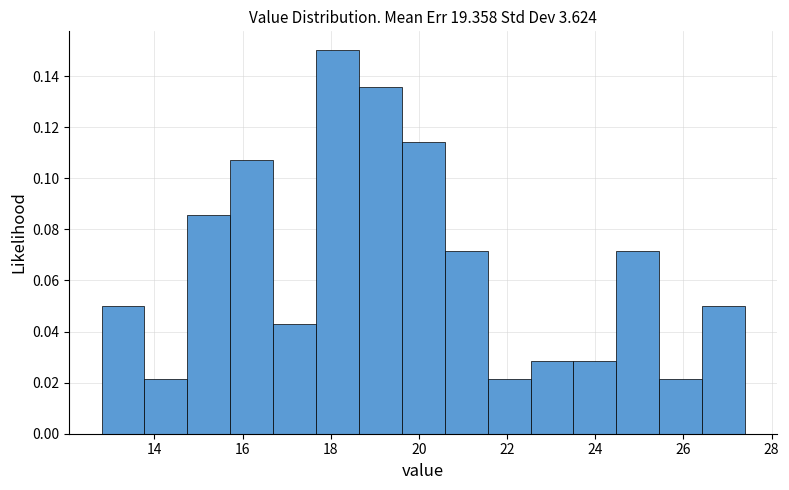

How tall is the bar that spans 17.6 to 18.6 on the x-axis? Neither the bar edges nor the heights are printed on the chart, so give them approximately, as read against the axes.

0.150